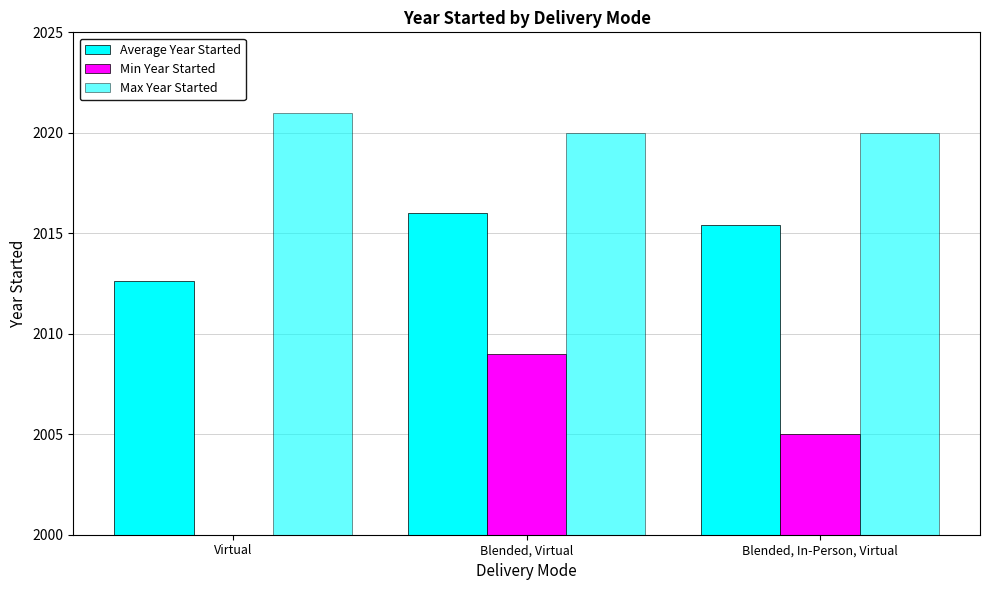

What is the average value of the Max Year Started series?

2020.3